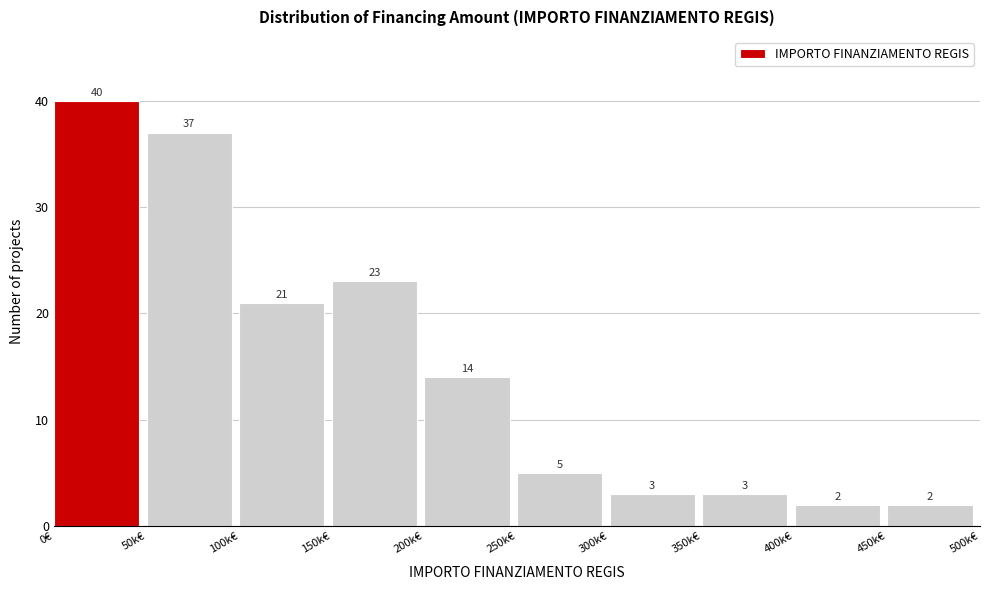

Reading left to right, extract all data points from this chart.

0€=40	50k€=37	100k€=21	150k€=23	200k€=14	250k€=5	300k€=3	350k€=3	400k€=2	450k€=2